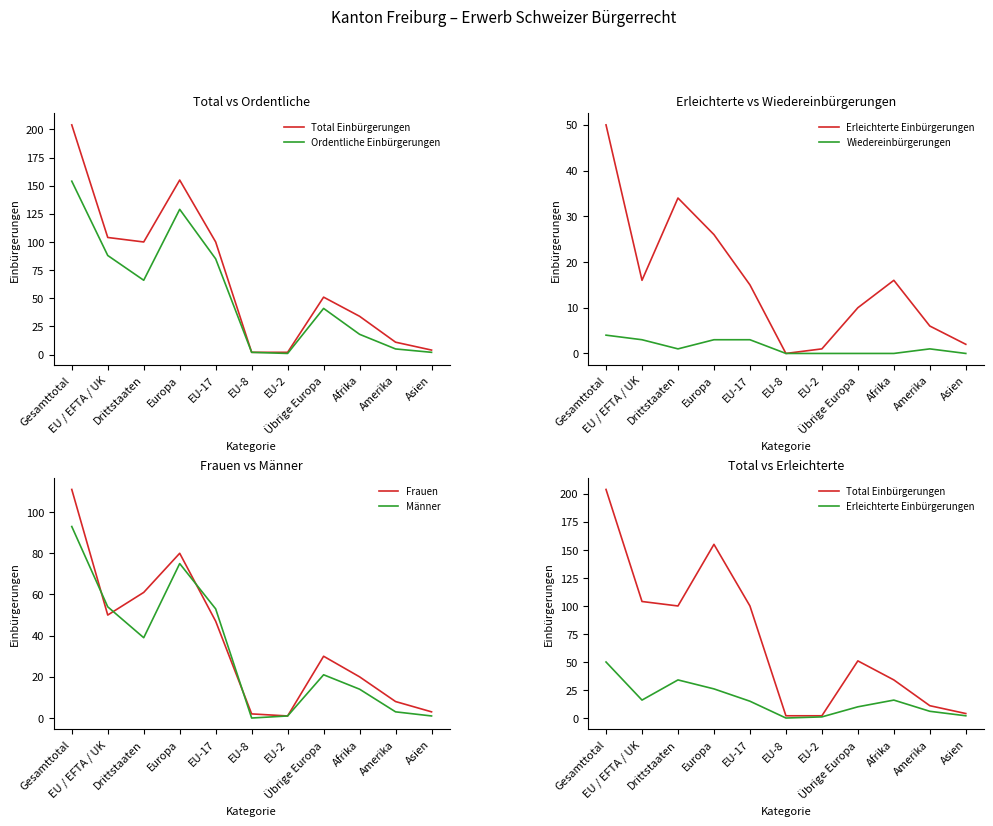

What is the spread (max minus min) of values at Asien?

4